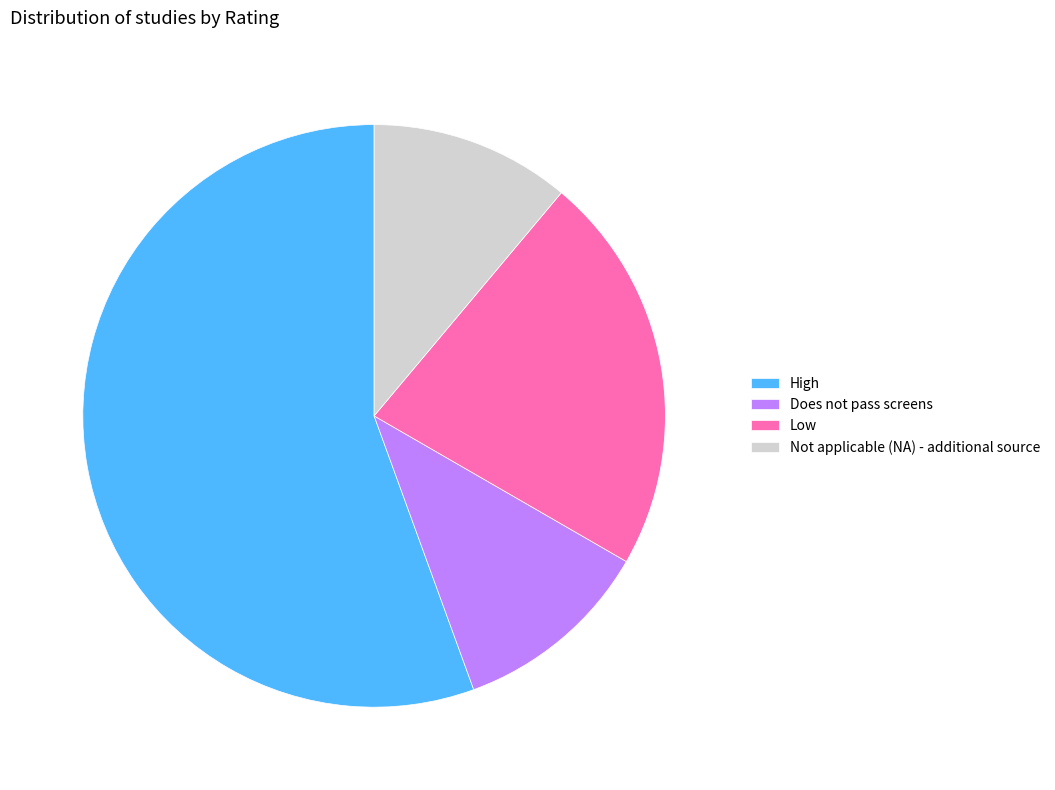

Which category has the biggest portion of the pie?

High